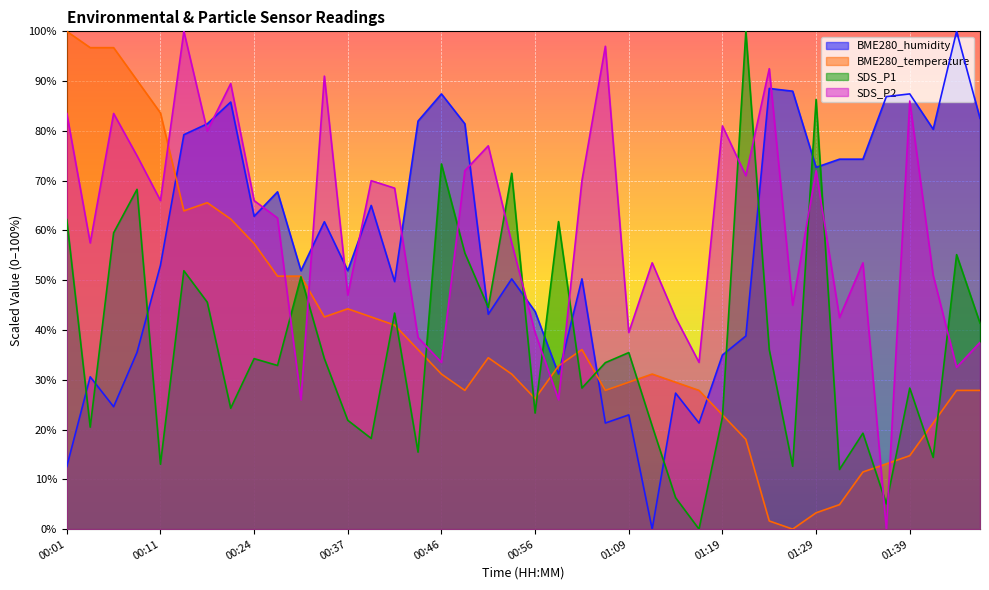

The value of BME280_temperature at 01:06 is 48.3. True or false?

False